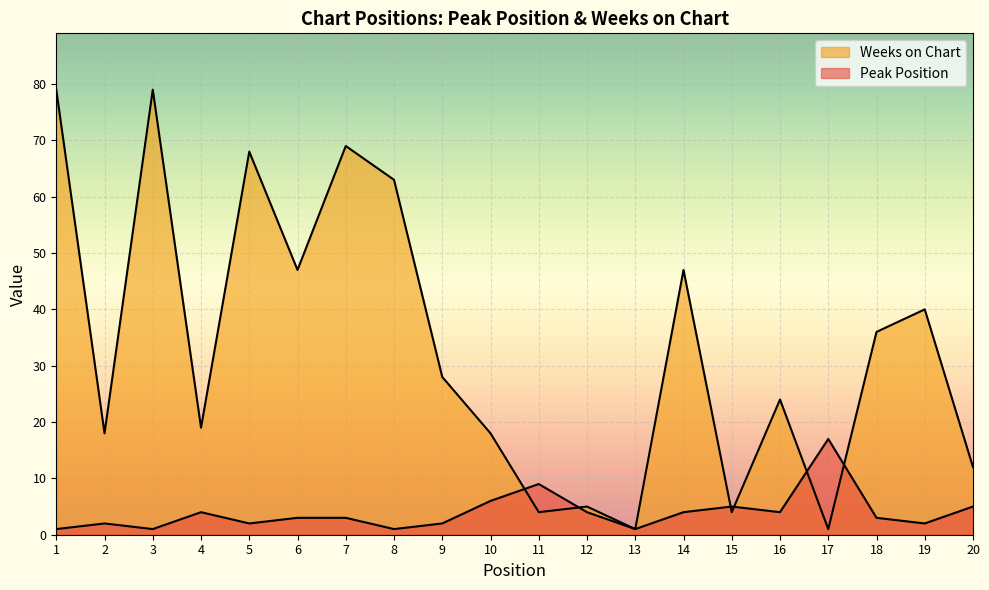

What is the smallest value displayed?

1